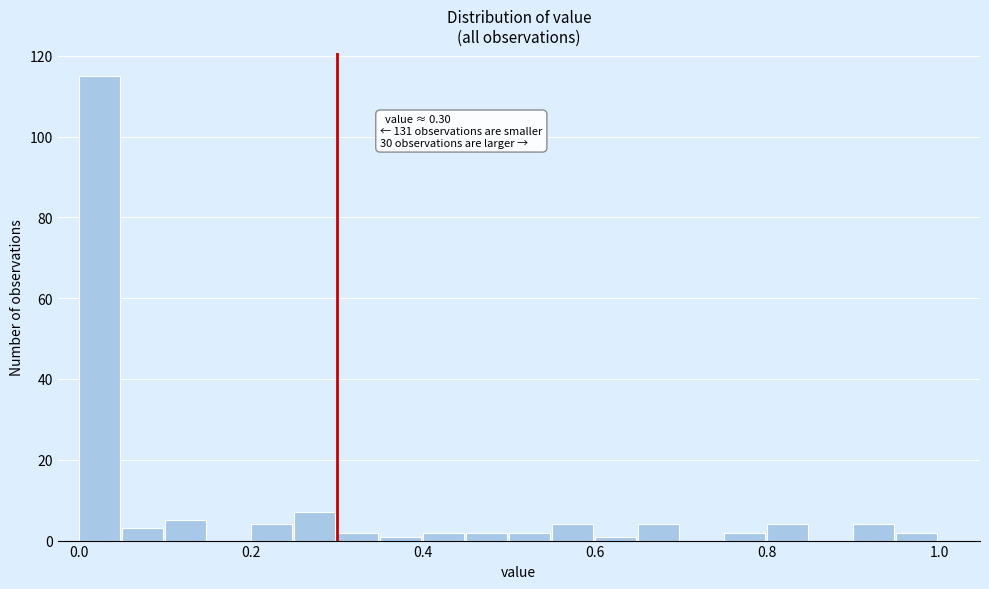

Around what value on the x-axis is the tallest bar? Give the approximate position of its centre, as read against the axis.

0.02